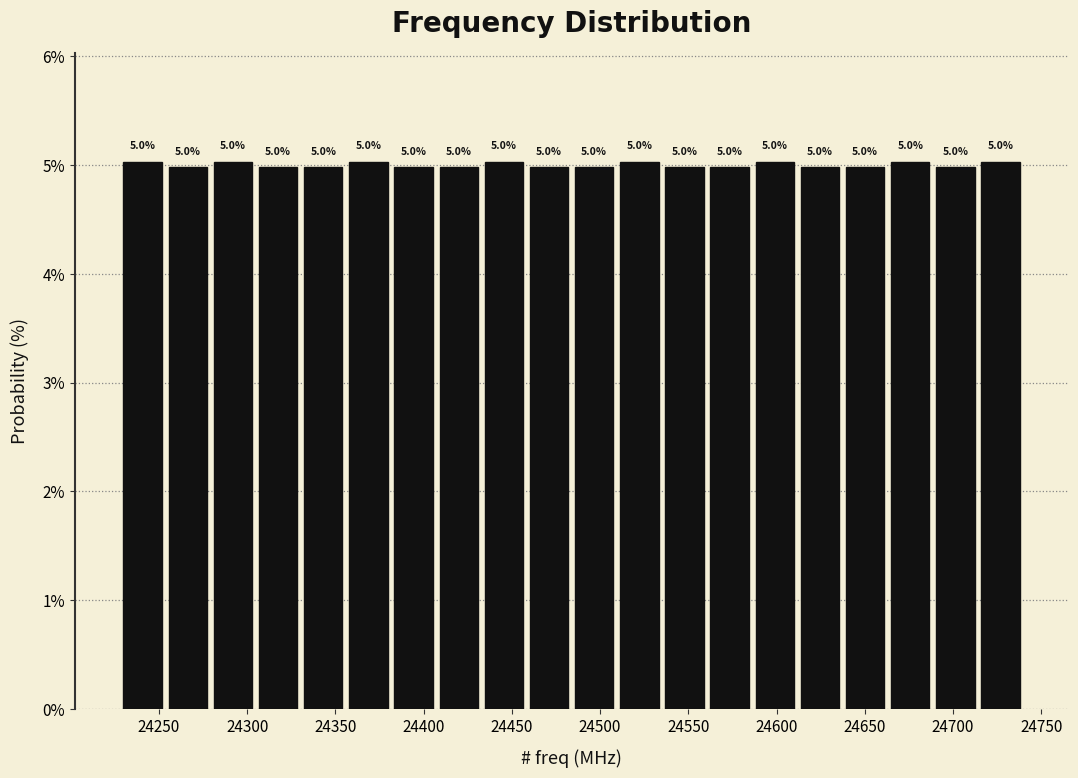

Reading left to right, transcribe this chart: for each bar, give the range it covers on the x-axis and its height. The bar edges are not printed on the chart, so give them approximately, as read against the axis.

24230 to 24255: 5.0
24255 to 24280: 5.0
24280 to 24305: 5.0
24305 to 24330: 5.0
24330 to 24355: 5.0
24355 to 24380: 5.0
24380 to 24405: 5.0
24405 to 24435: 5.0
24435 to 24460: 5.0
24460 to 24485: 5.0
24485 to 24510: 5.0
24510 to 24535: 5.0
24535 to 24560: 5.0
24560 to 24585: 5.0
24585 to 24610: 5.0
24610 to 24635: 5.0
24635 to 24665: 5.0
24665 to 24690: 5.0
24690 to 24715: 5.0
24715 to 24740: 5.0